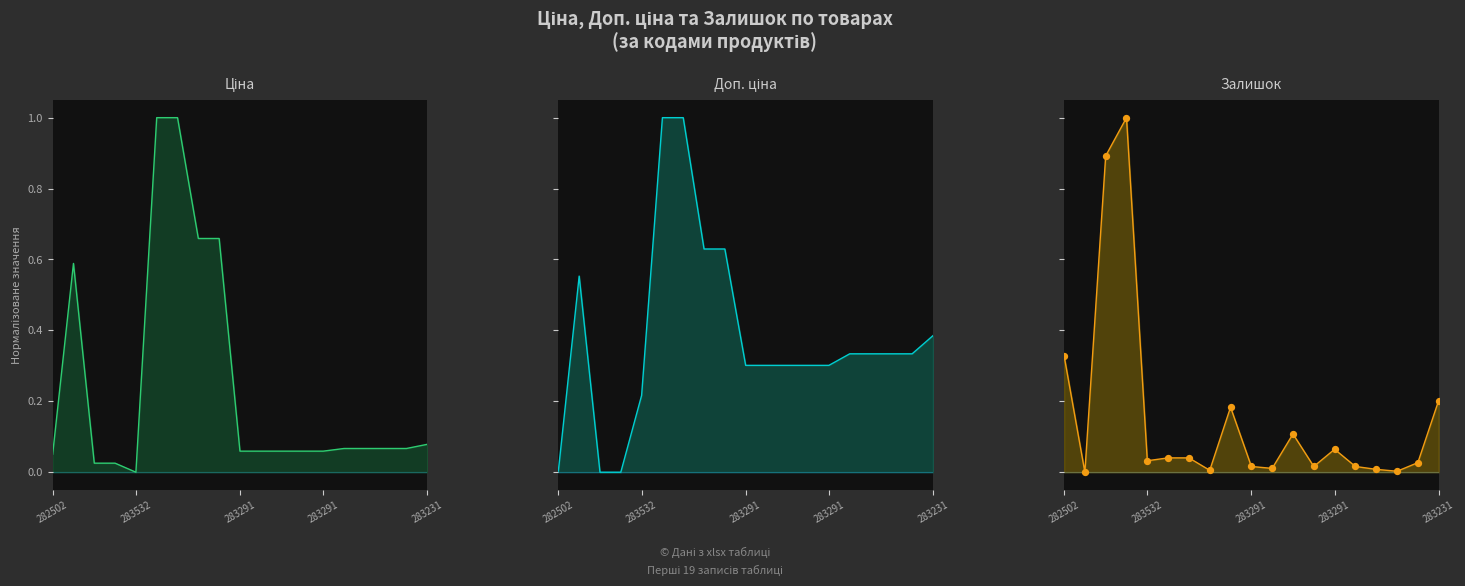

Is the value of Ціна at 17 greater than the value of Залишок at 6?

Yes